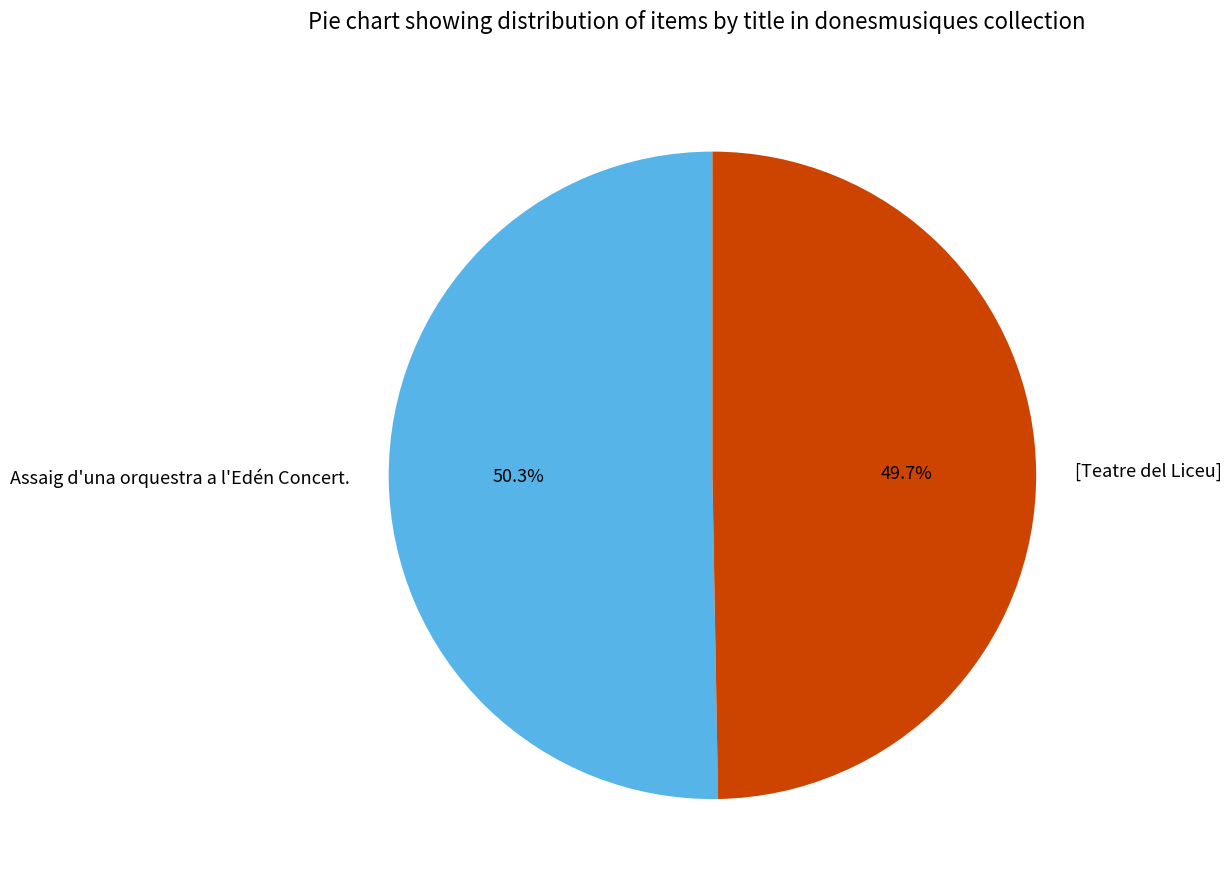

To the nearest percent, what is the difference between the [Teatre del Liceu] and Assaig d'una orquestra a l'Edén Concert. slice percentages?

1%